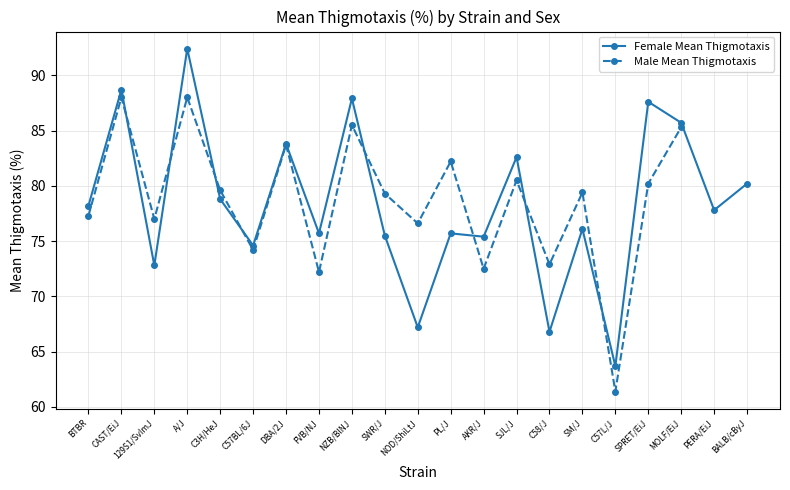

Rank the categories by value from lowest to highest.

C57L/J, C58/J, NOD/ShiLtJ, 129S1/SvImJ, C57BL/6J, AKR/J, SWR/J, FVB/NJ, PL/J, SM/J, PERA/EiJ, BTBR, C3H/HeJ, BALB/cByJ, SJL/J, DBA/2J, MOLF/EiJ, SPRET/EiJ, NZB/BlNJ, CAST/EiJ, A/J